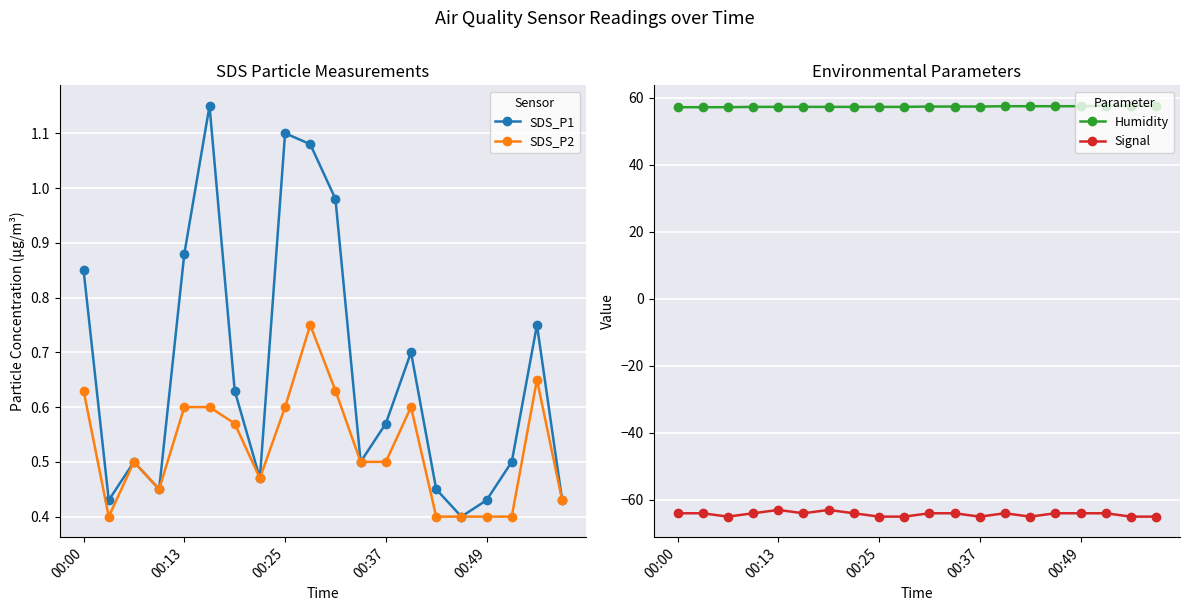

What is the lowest value of the SDS_P1 series?

0.4